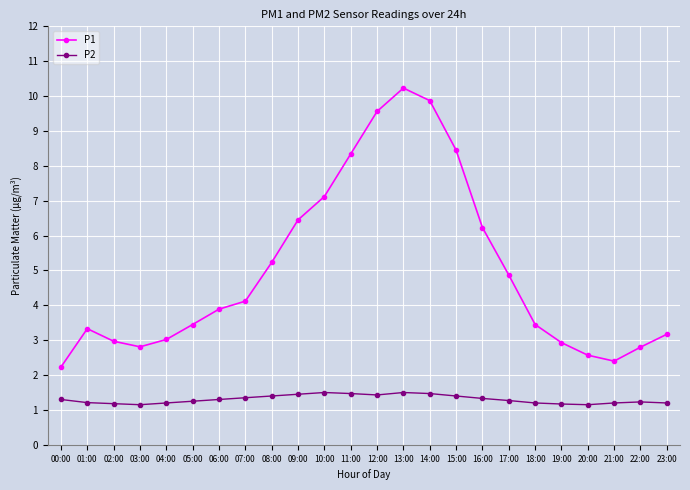

True or false: P2 and P1 cross at least once.

False